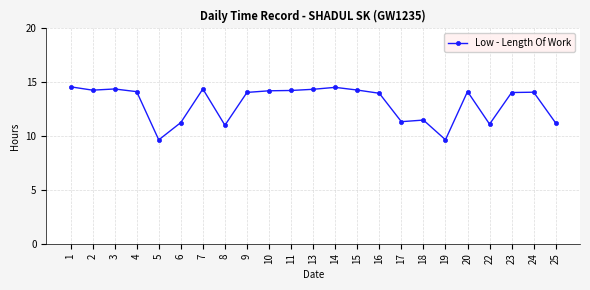

What is the value of the 11th point from the left?

14.2